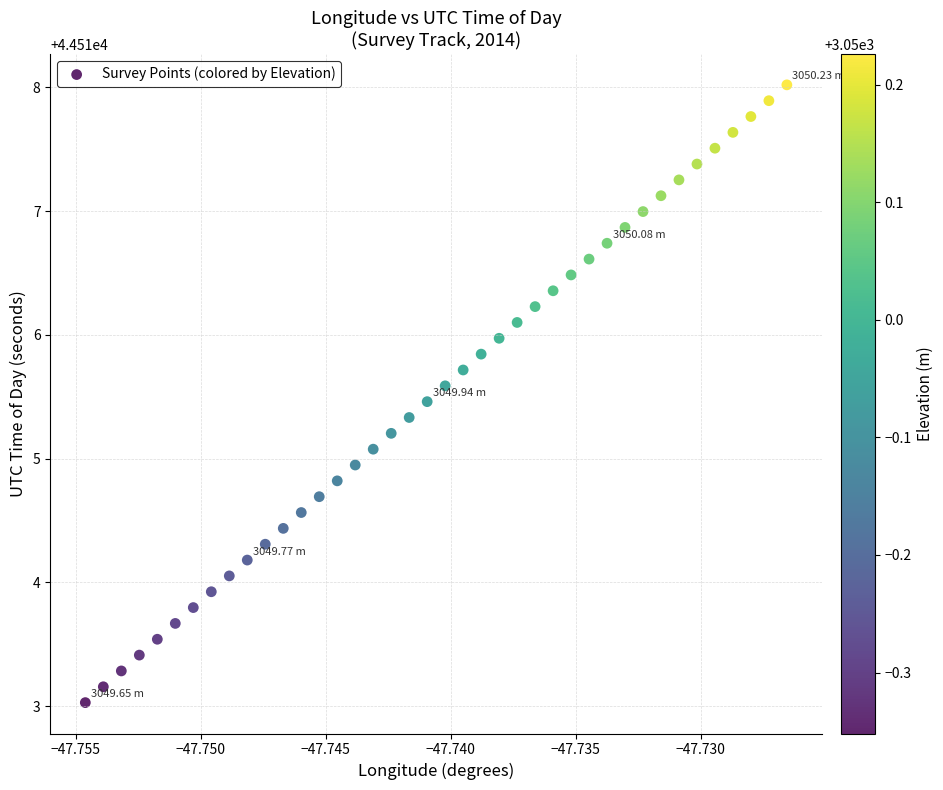

What is the range of Y values (max minus min)?

5.0